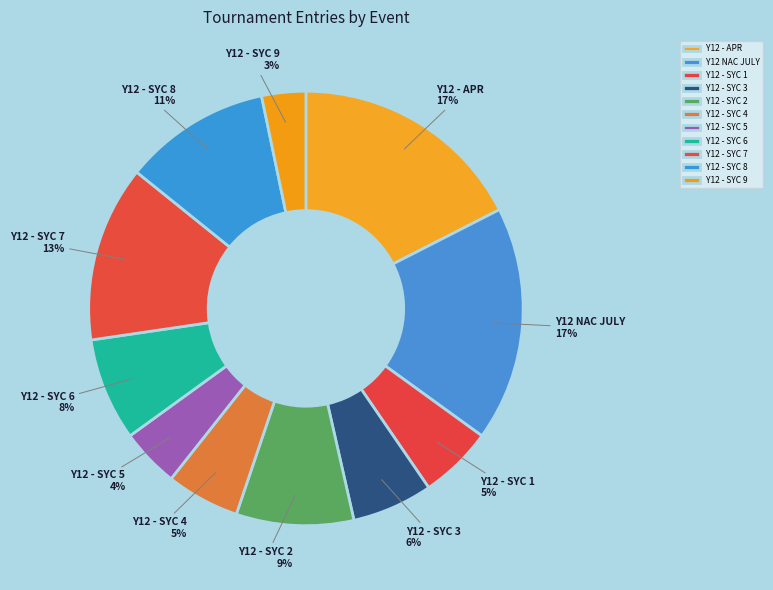

Count the number of slices in the pie.

11